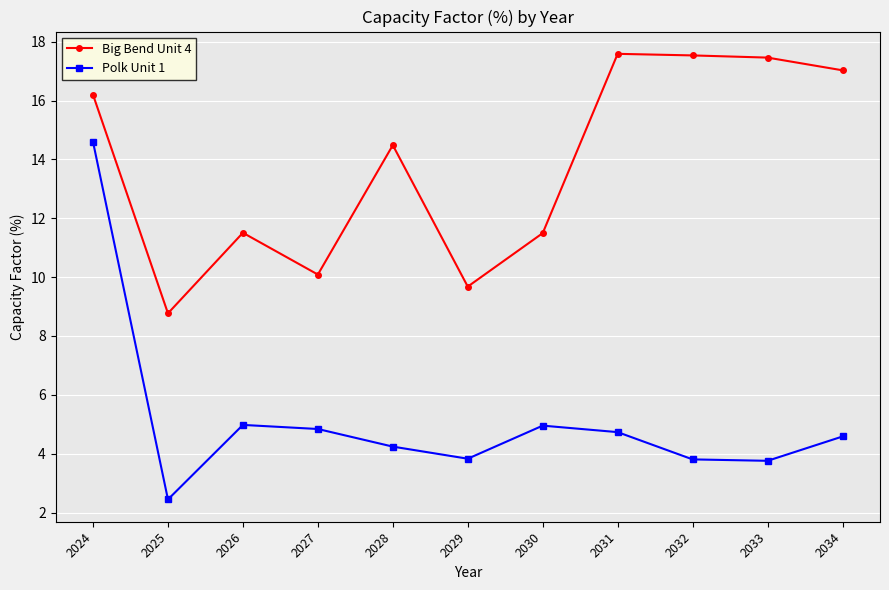

What is the value of the Big Bend Unit 4 point at the 6th from the left?

9.7